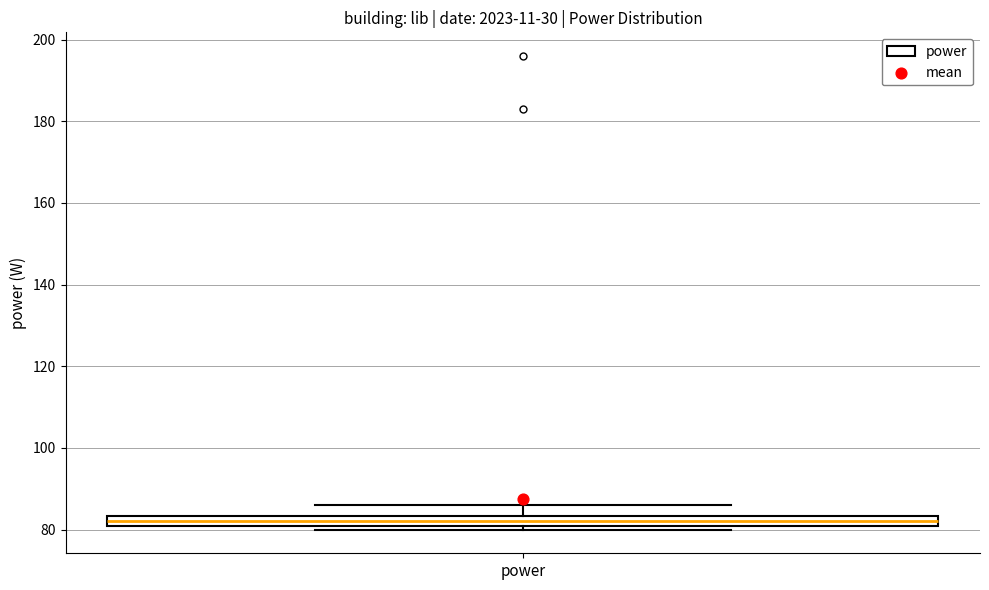

Where does the upper whisker of the box for power end on the y-axis? The values are not printed on the chart, so give them approximately, as read against the axis.

86